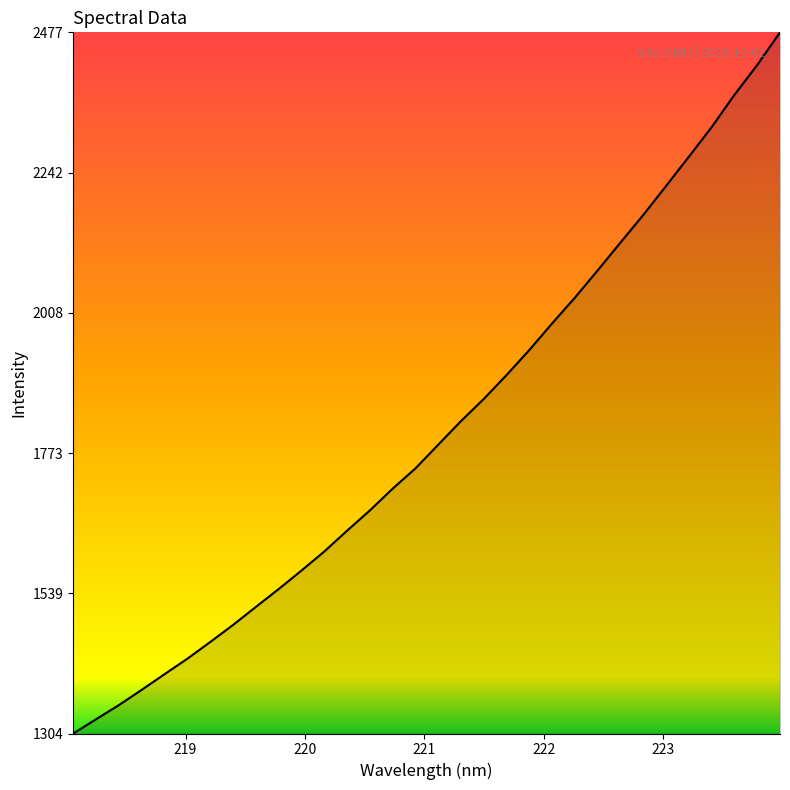

What is the greatest value displayed?

2477.2